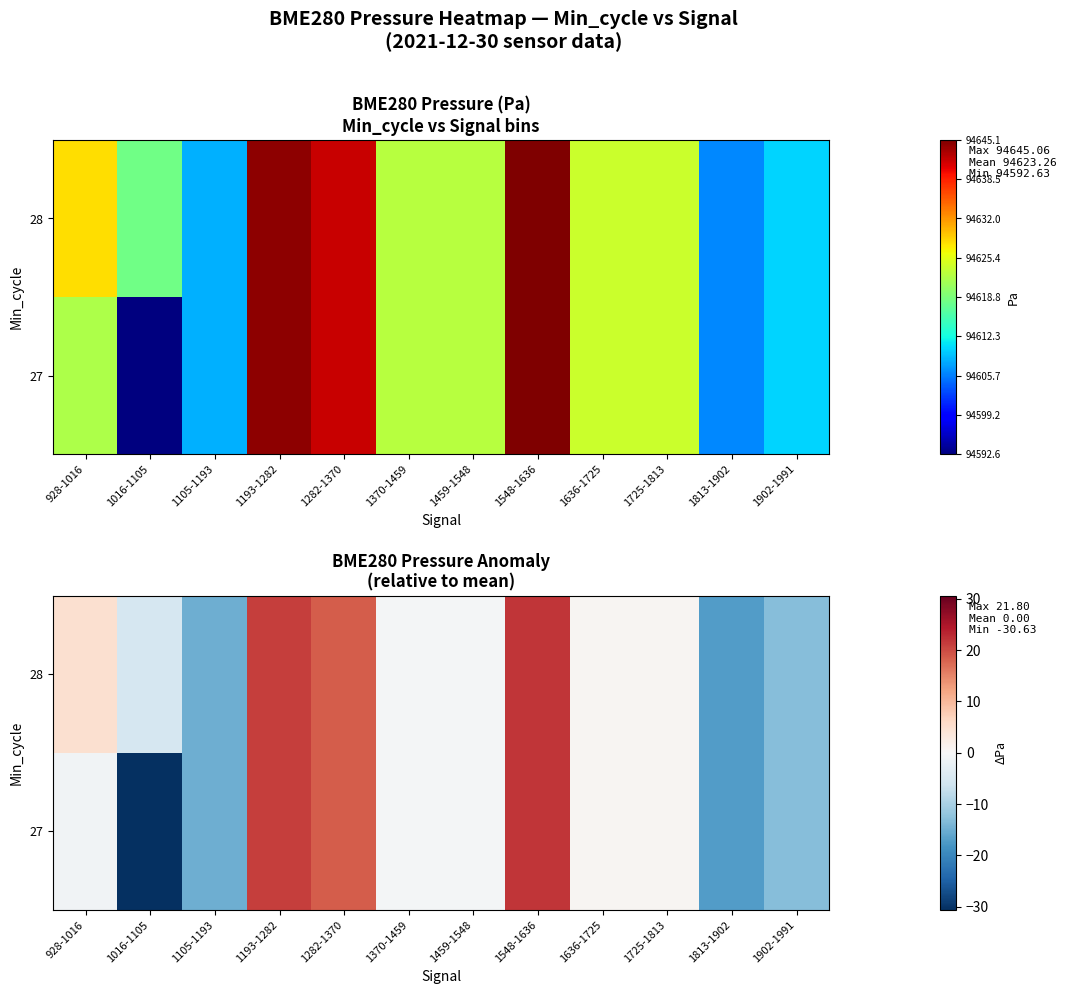

Is it true that 27 equals -15.1 at 1105-1193?

True